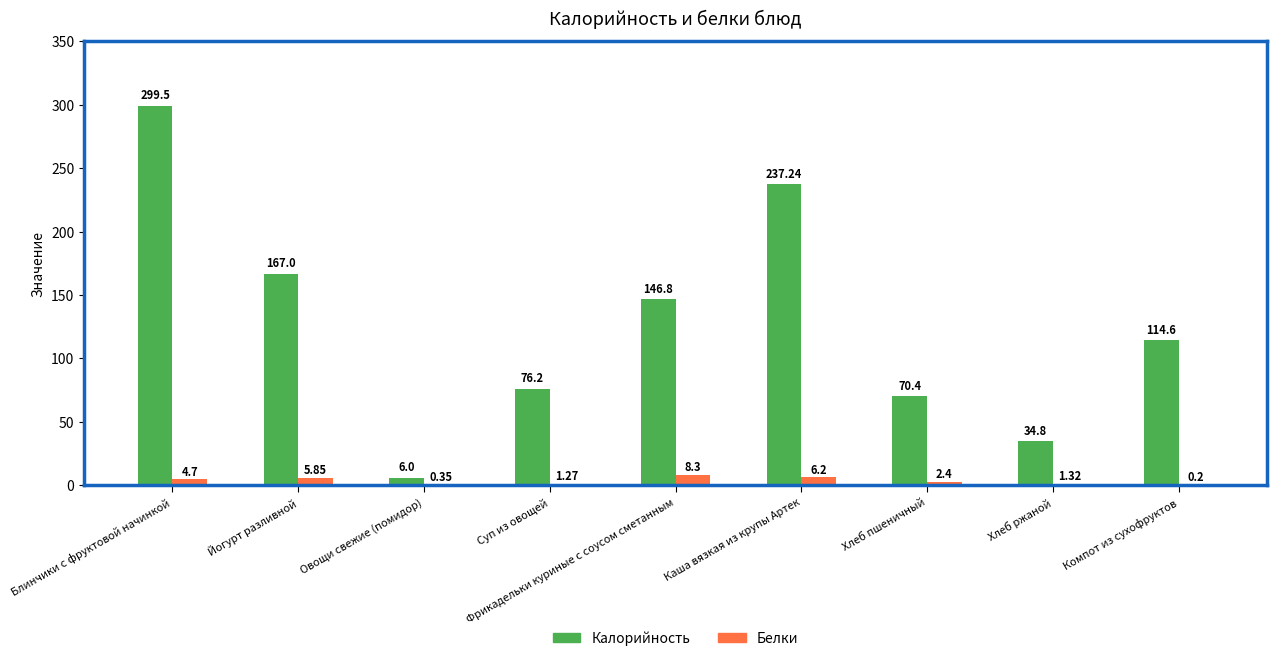

What is the total value across all series at Блинчики с фруктовой начинкой?

304.2